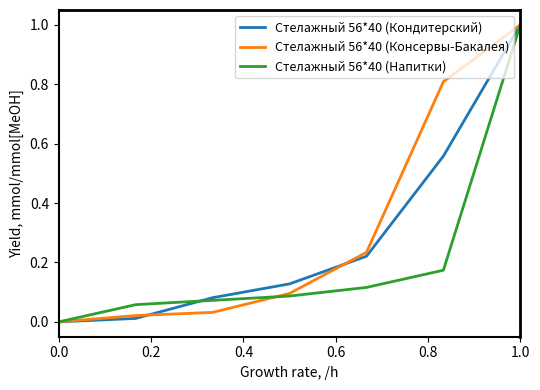

What is the highest value of the Стелажный 56*40 (Консервы-Бакалея) series?

1.0